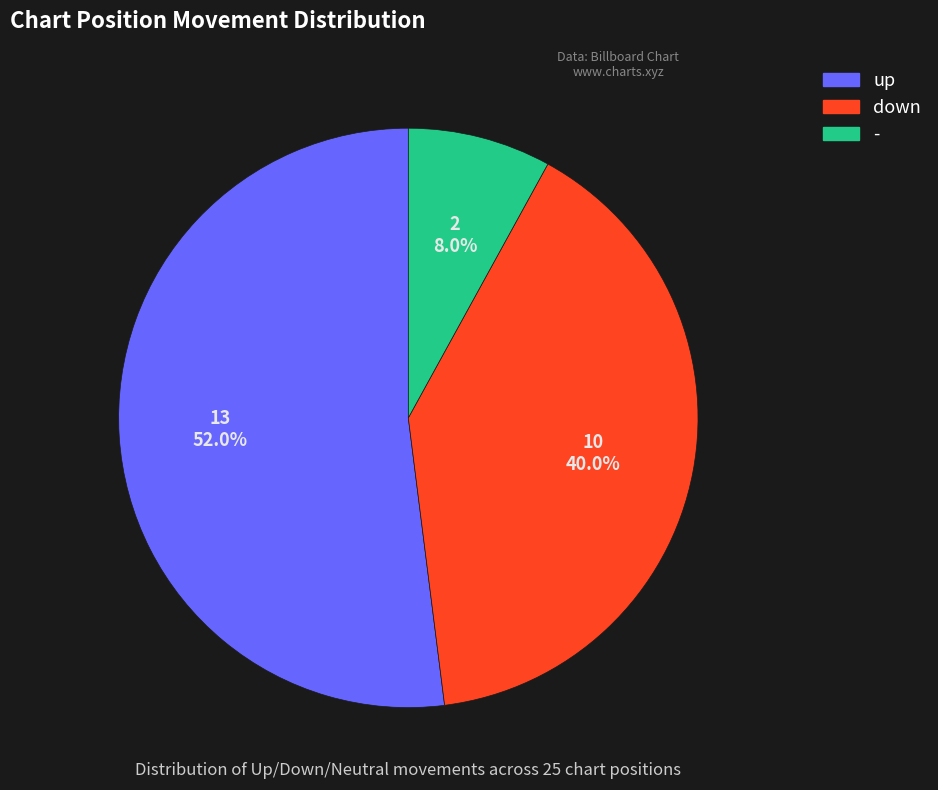

Is it true that down is 49% of the pie?

False